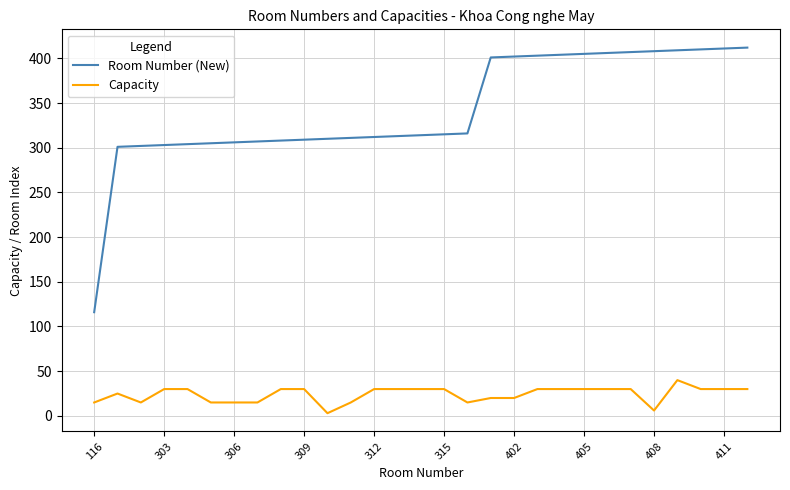

What is the maximum value for Capacity?

40